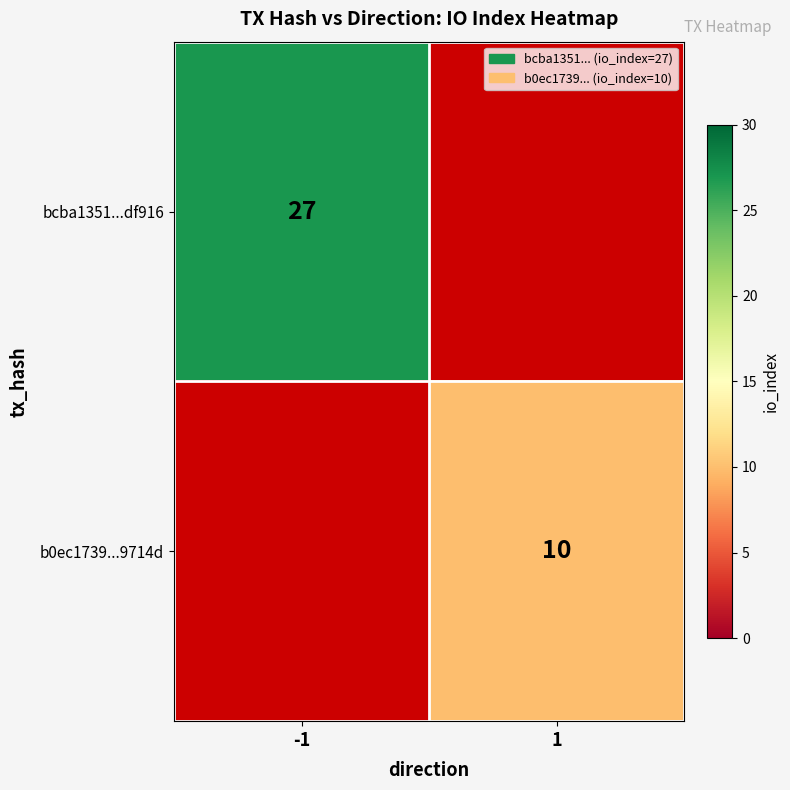

The value of b0ec1739...9714d at 1 is 14. True or false?

False